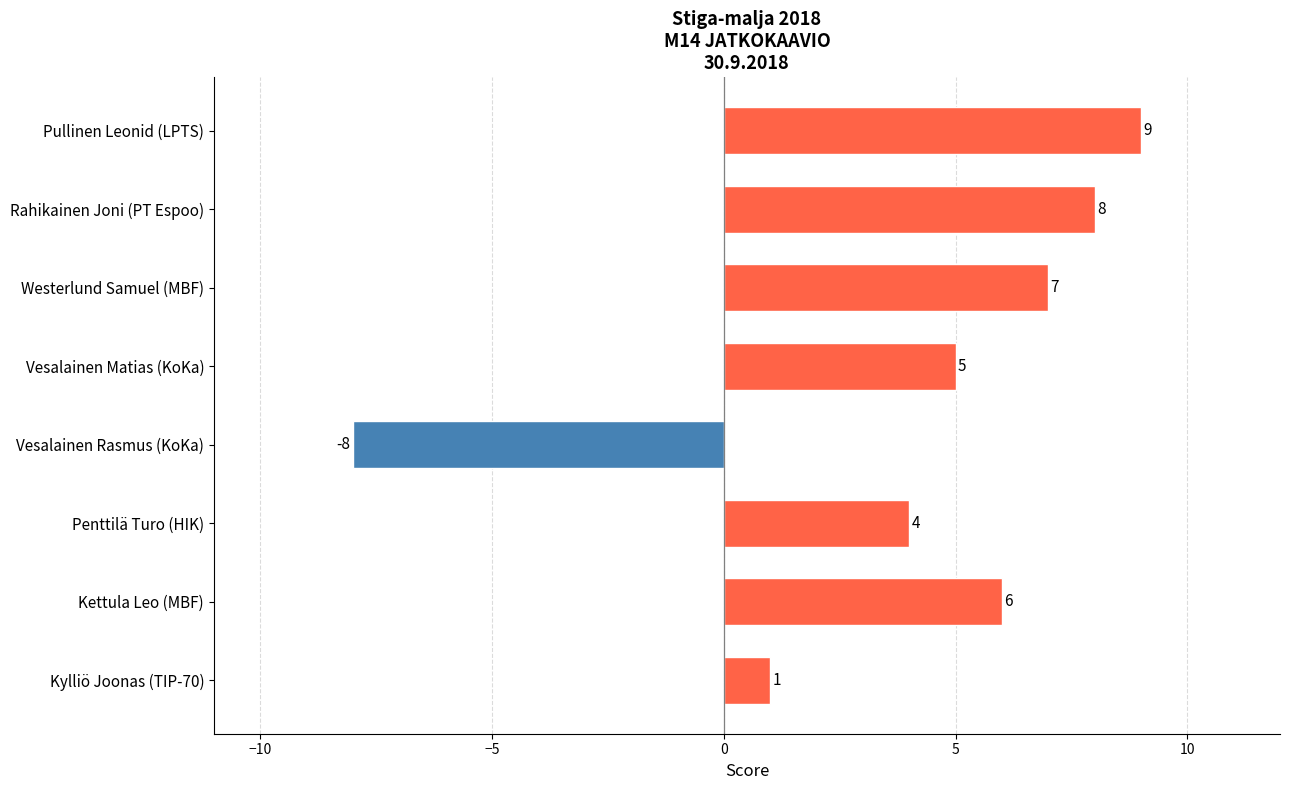

The chart shows a value of 2 at Westerlund Samuel (MBF). True or false?

False